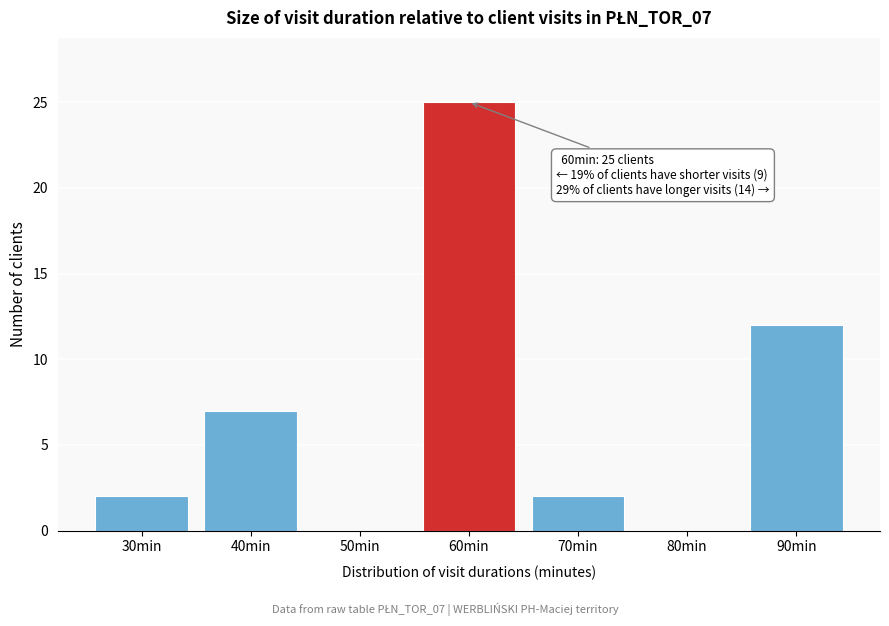

Reading right to left, what are all the values shown in this chart?

90min=12	80min=0	70min=2	60min=25	50min=0	40min=7	30min=2